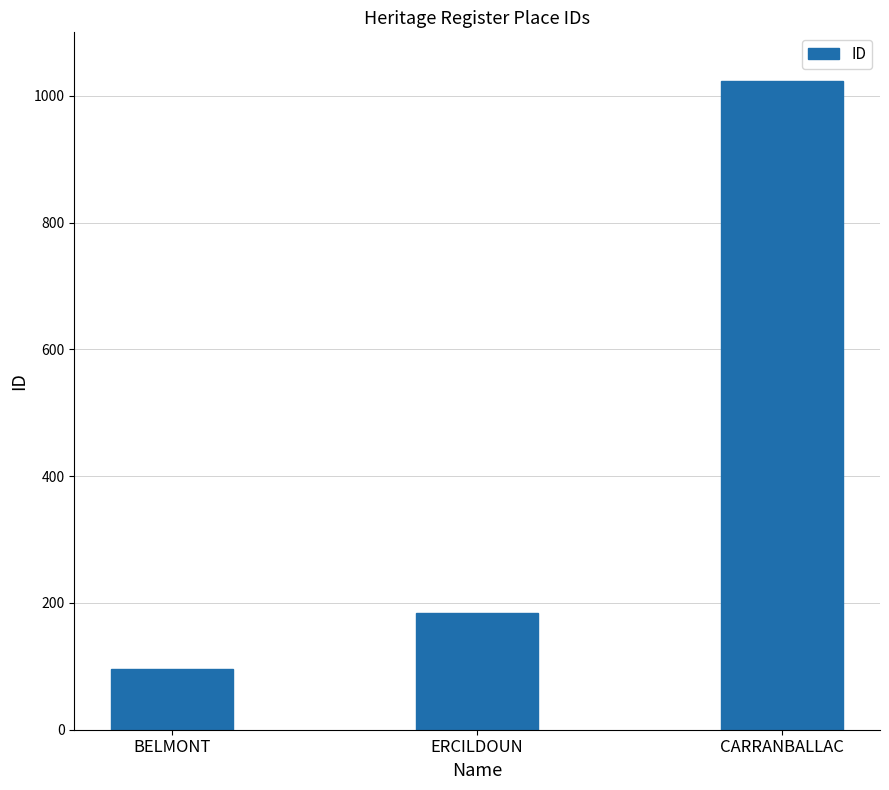

What position from the right is BELMONT?

3